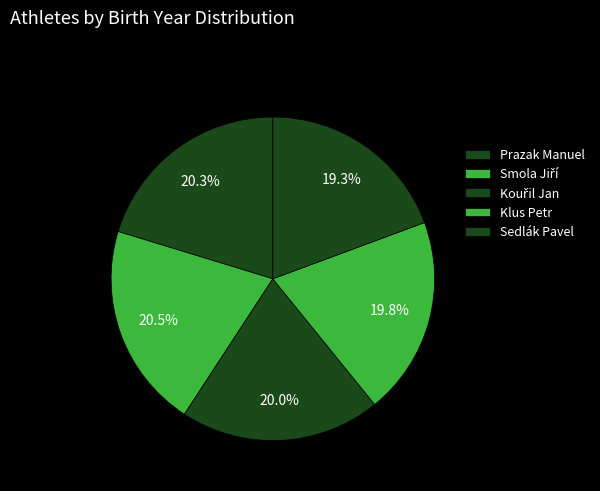

Combined, do Prazak Manuel and Kouřil Jan account for over 50%?

No